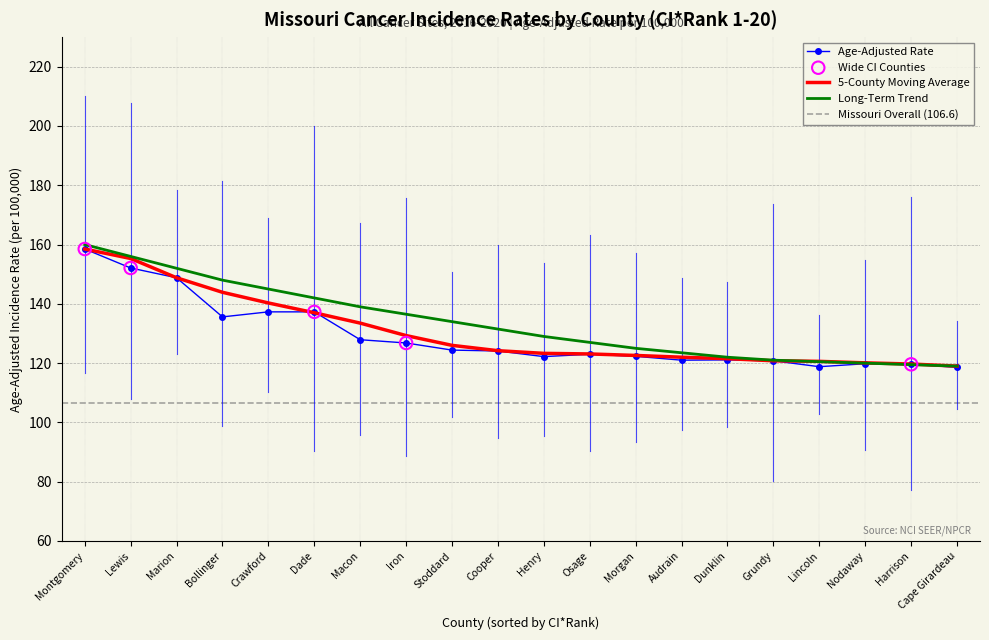

Which series has the widest spread of Y values?

Long-Term Trend